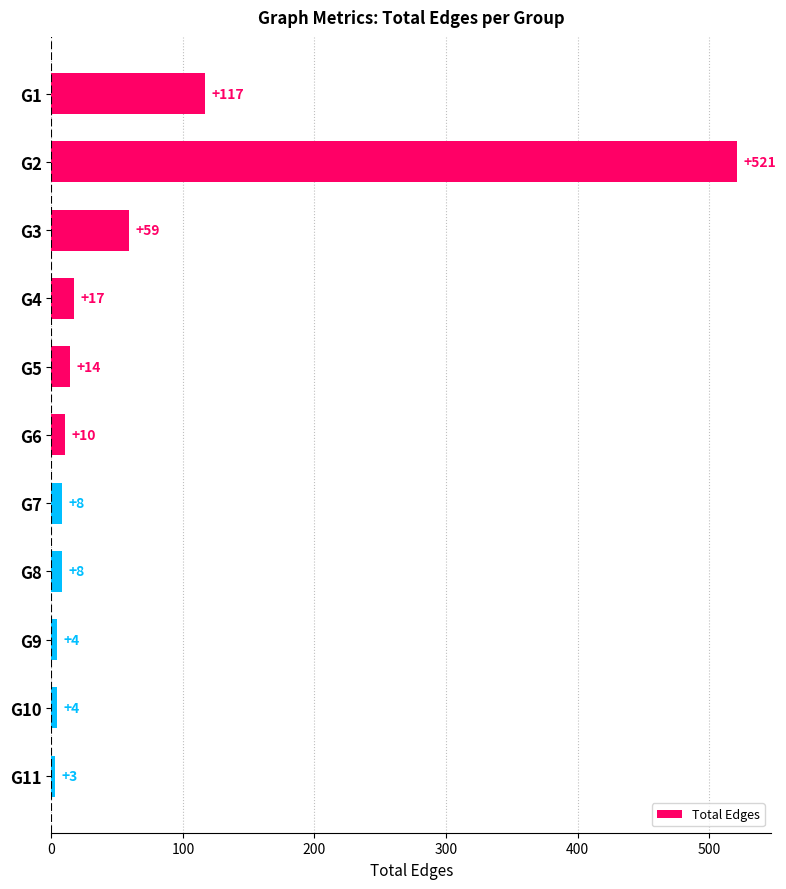

The chart shows a value of 4 at G10. True or false?

True